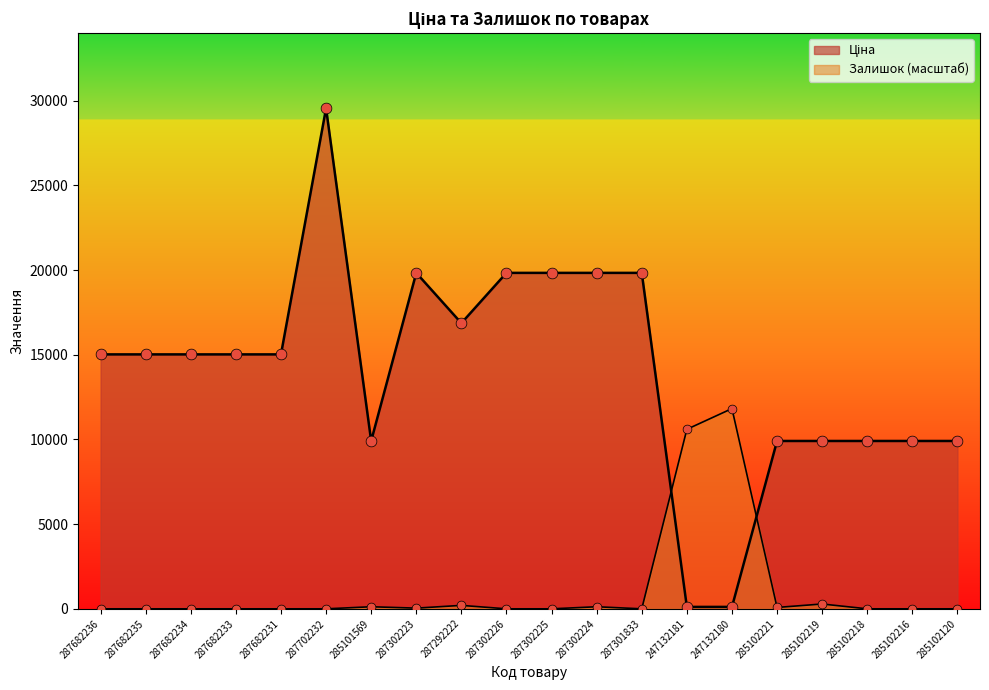

What is the total value across all series at 285102219?

10193.8